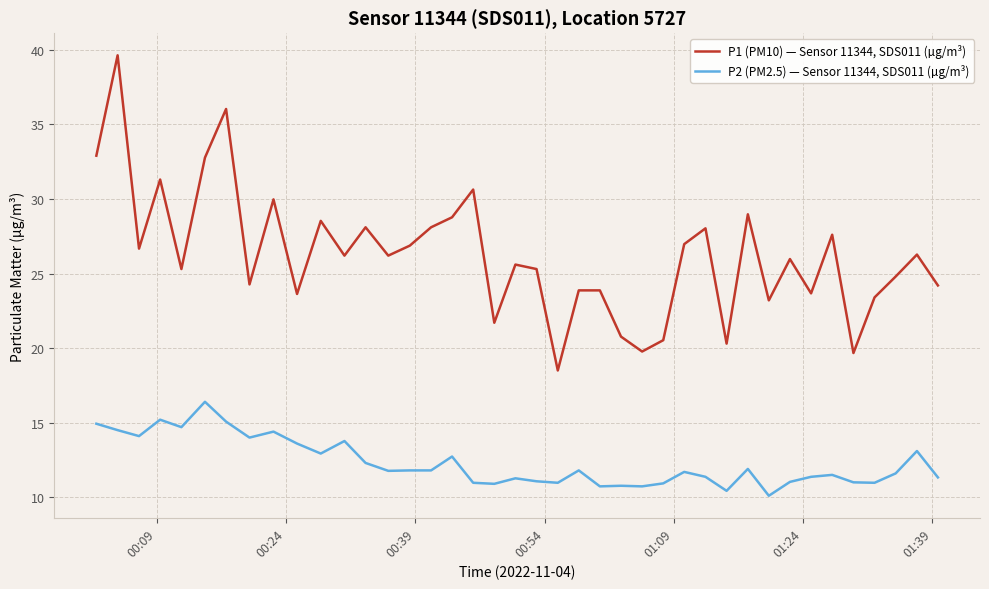

What is the difference between the maximum and minimum values in the P2 (PM2.5) — Sensor 11344, SDS011 (µg/m³) series?

6.3